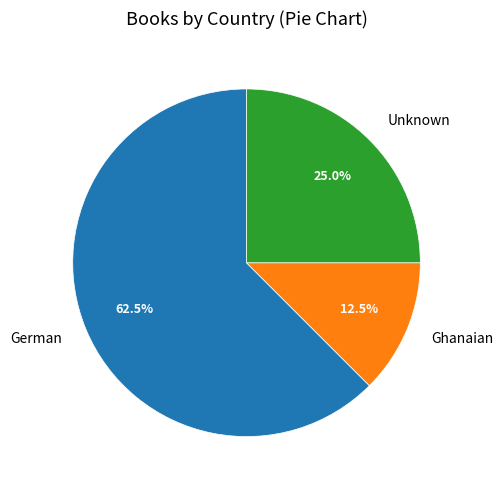

Combined, what portion of the pie is German and Ghanaian?

75.0%